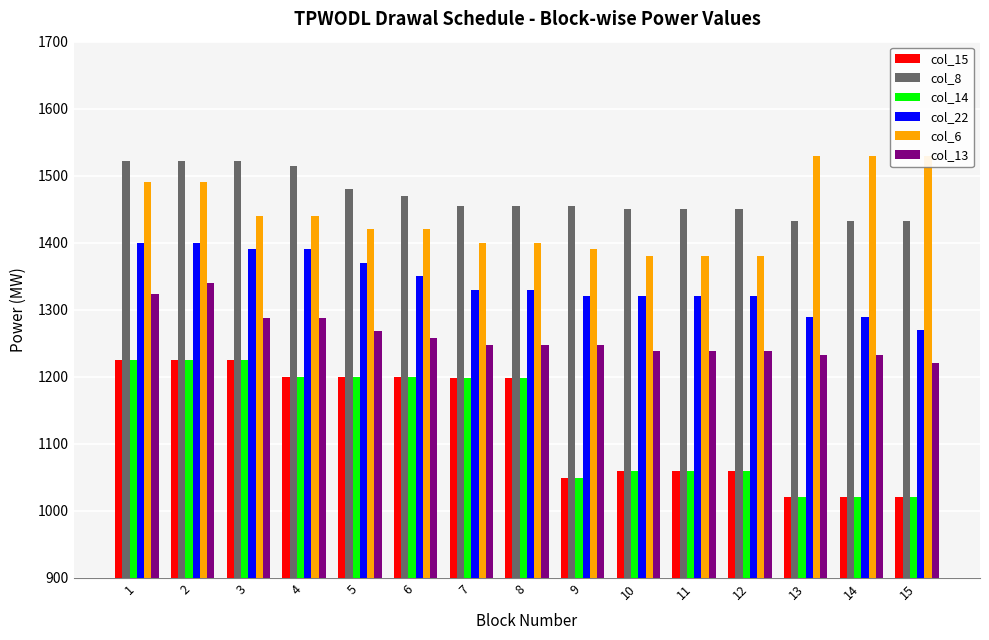

Rank the series by their maximum value, from highest to lowest.

col_6, col_8, col_22, col_13, col_15, col_14